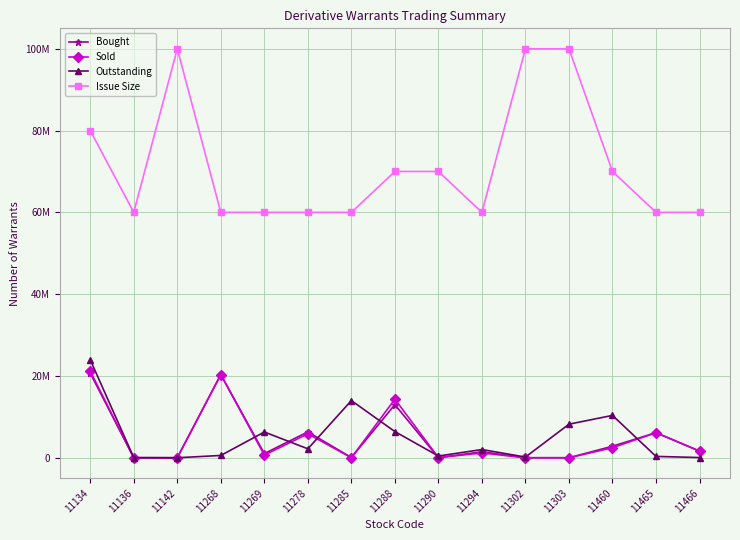

Rank the series by their maximum value, from highest to lowest.

Issue Size, Outstanding, Sold, Bought